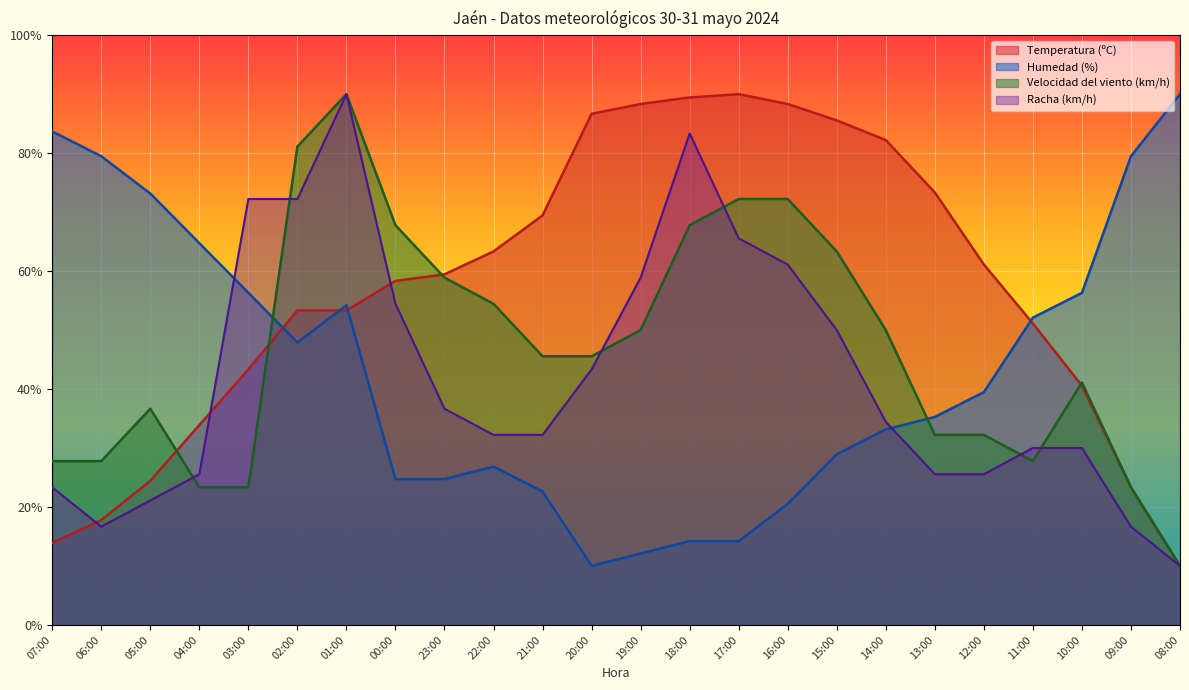

What is the sum of the Humedad (%) values at 10:00 and 13:00?

91.6